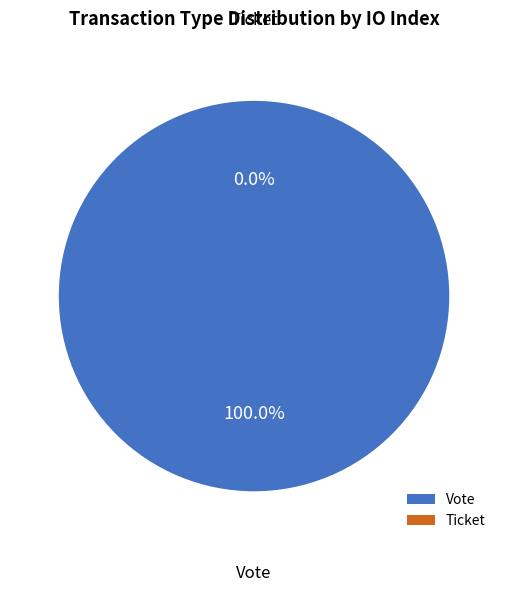

How many slices are in this pie chart?

2